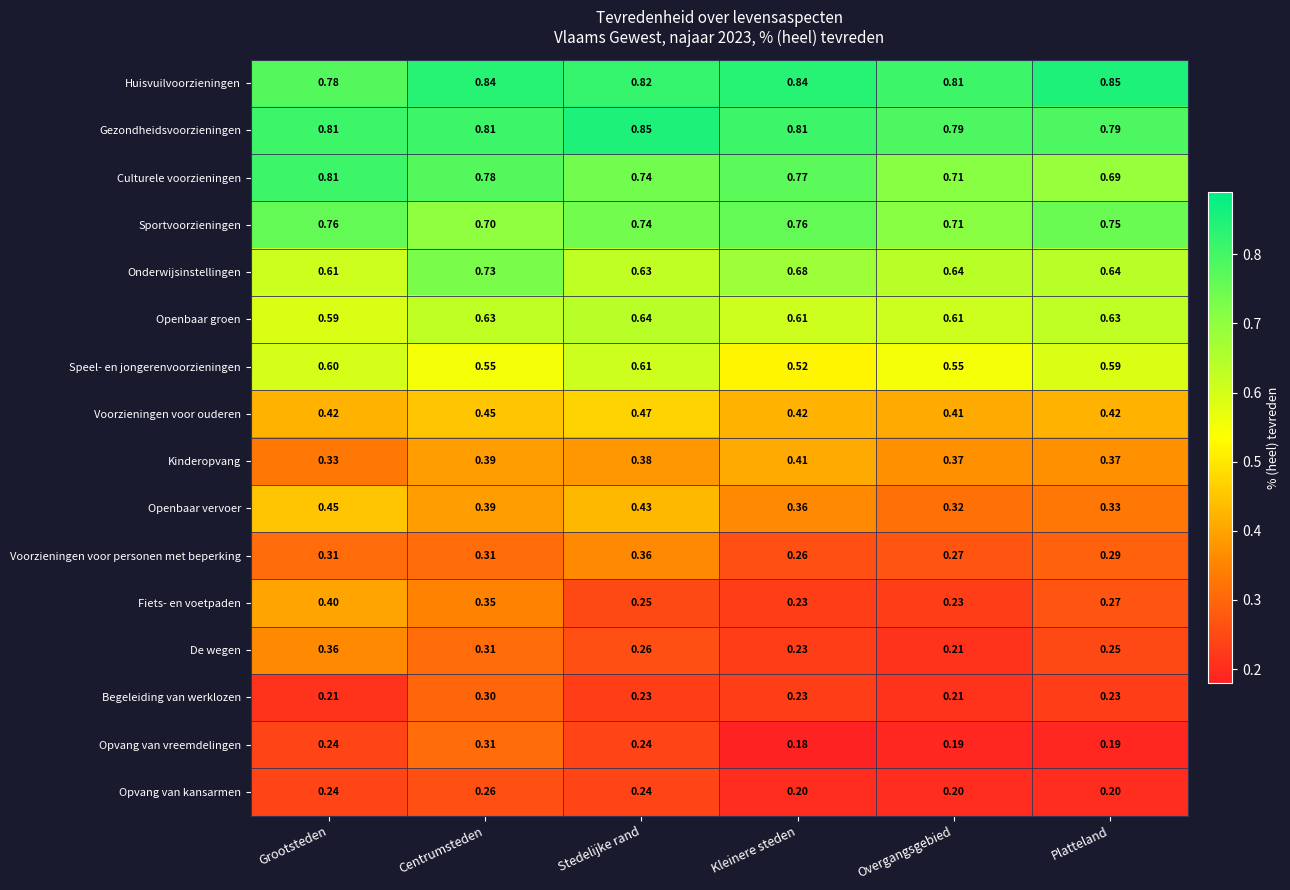

Rank the categories by Culturele voorzieningen value from highest to lowest.

Grootsteden, Centrumsteden, Kleinere steden, Stedelijke rand, Overgangsgebied, Platteland